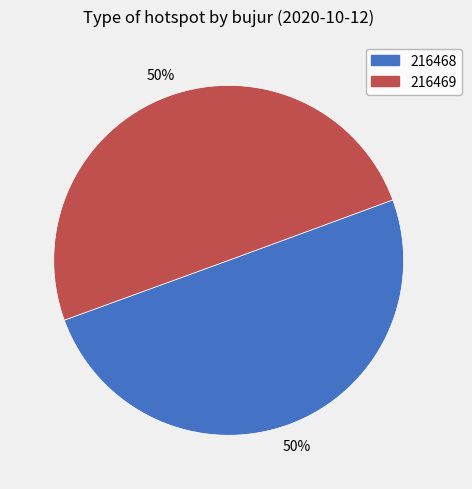

True or false: 216469 accounts for 42% of the total.

False